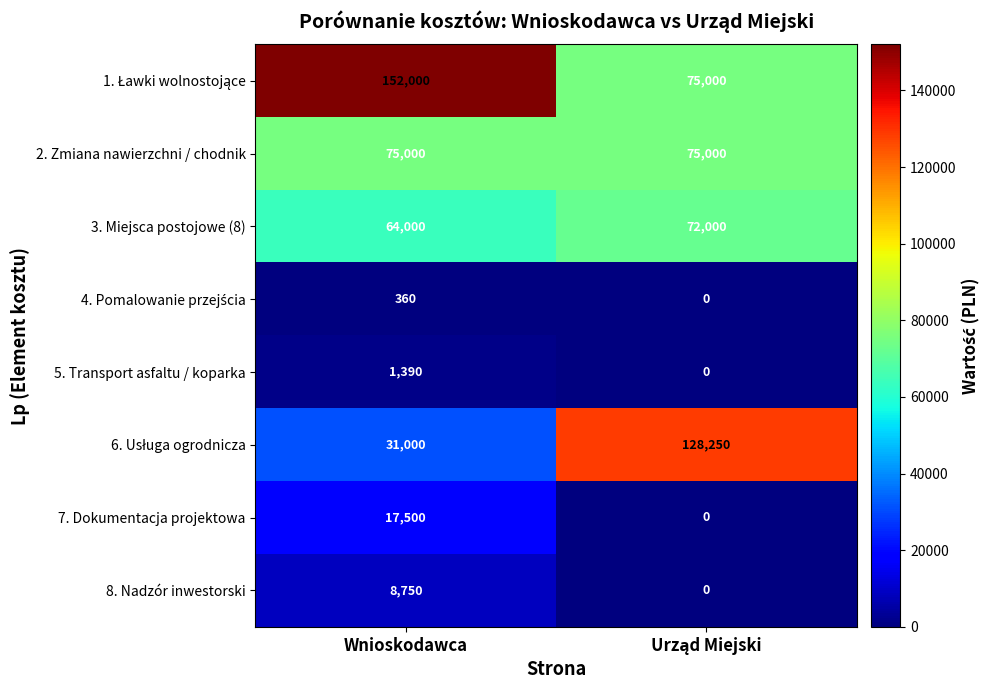

At which category does the chart reach its peak across all series?

Wnioskodawca